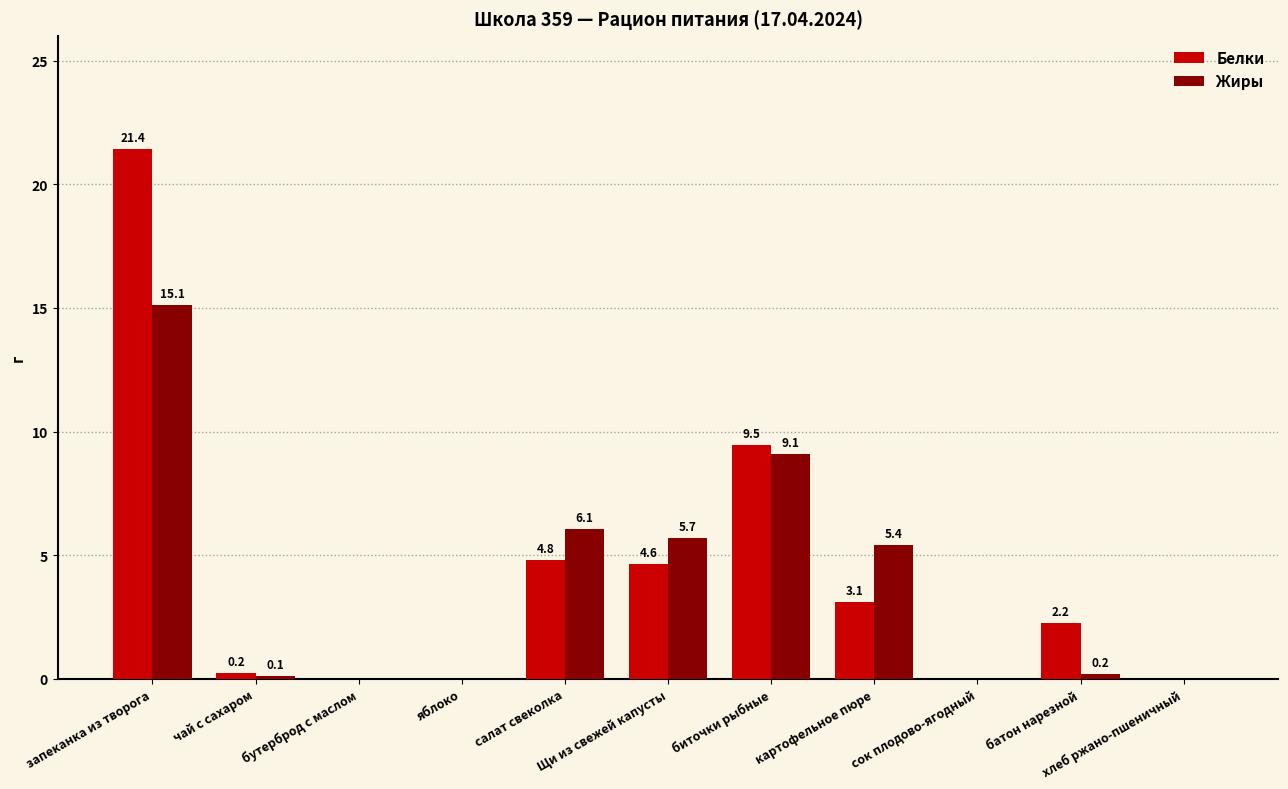

Which series has the widest spread of values?

Белки